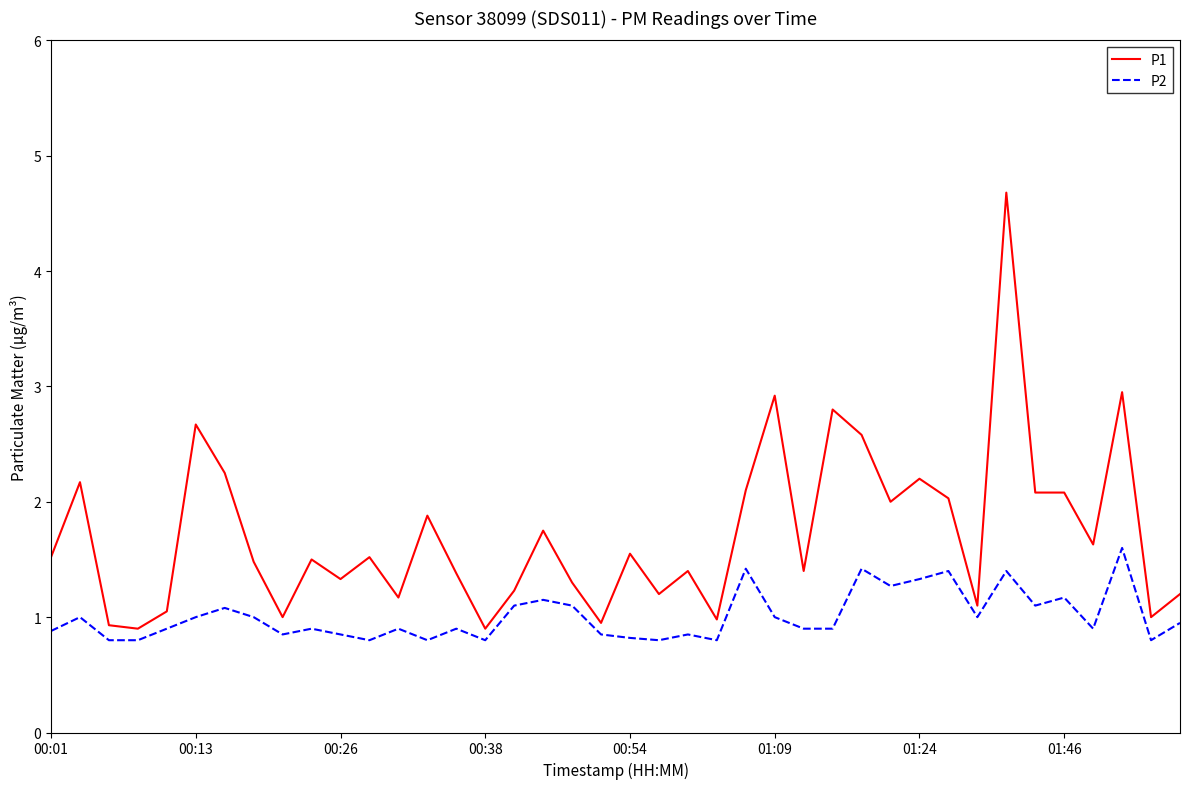

Rank the series by their maximum value, from highest to lowest.

P1, P2